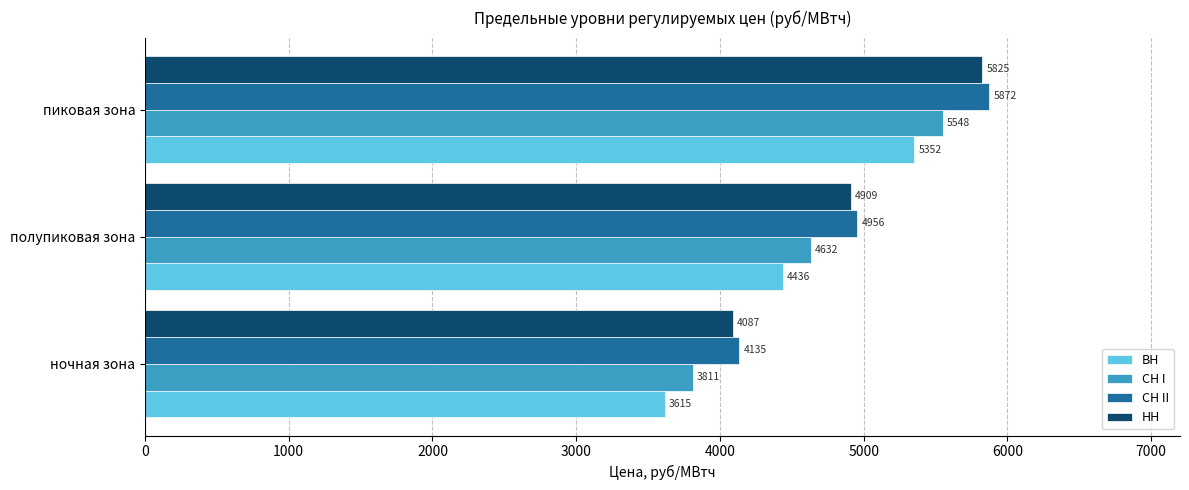

Rank the categories by СН I value from highest to lowest.

пиковая зона, полупиковая зона, ночная зона